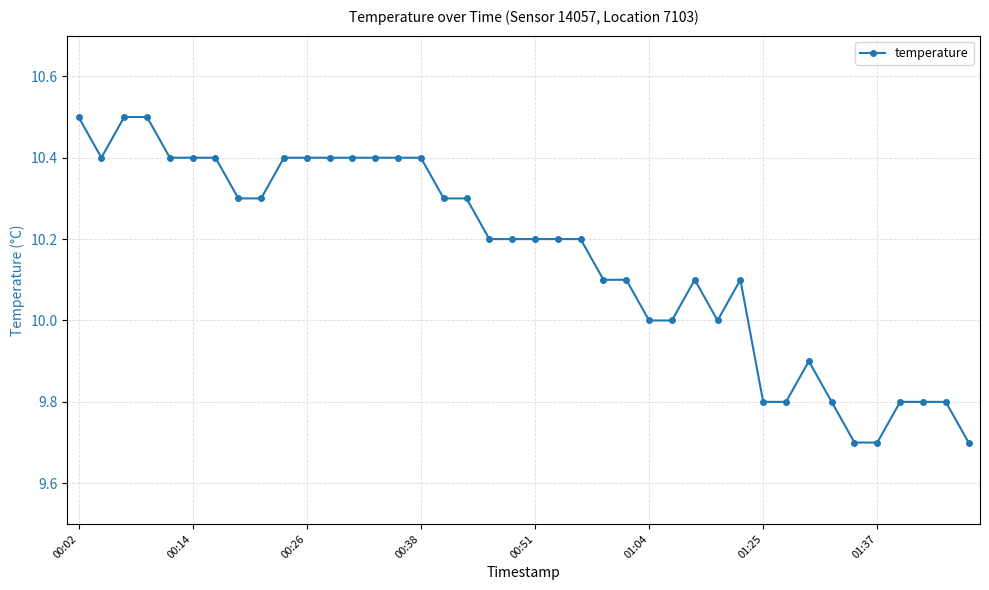

What is the minimum value shown in the chart?

9.7